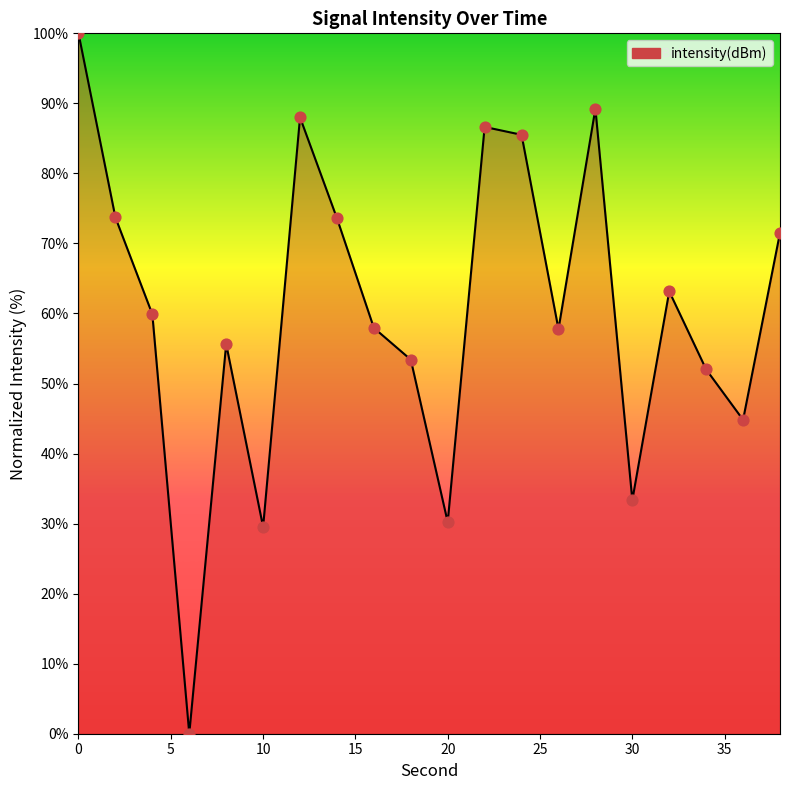

What is the maximum value shown in the chart?

100.0